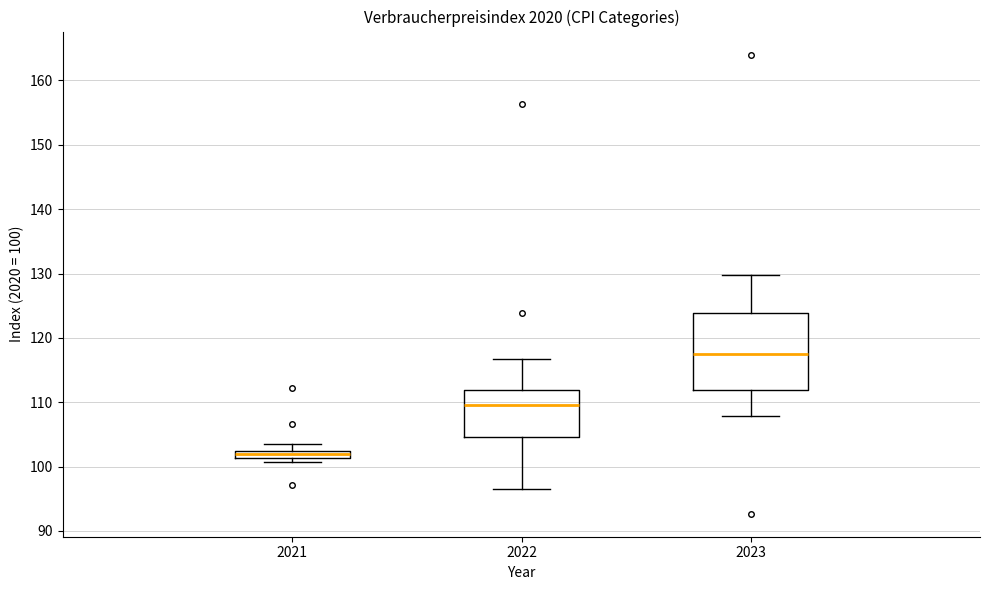

Where is the lower edge of the box at x = 2021 on the y-axis? The values are not printed on the chart, so give them approximately, as read against the axis.

101